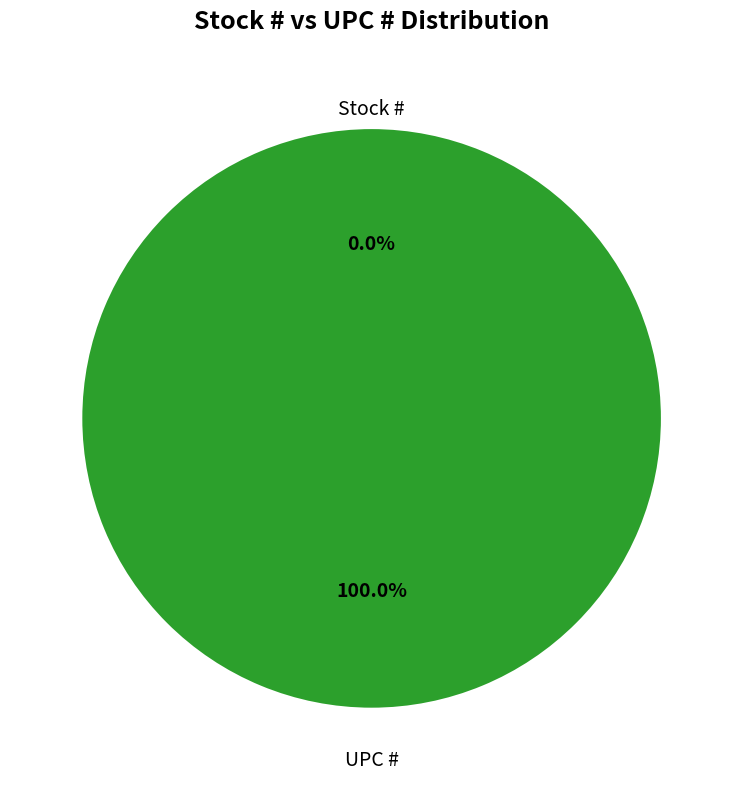

To the nearest percent, what is the average slice percentage?

50%